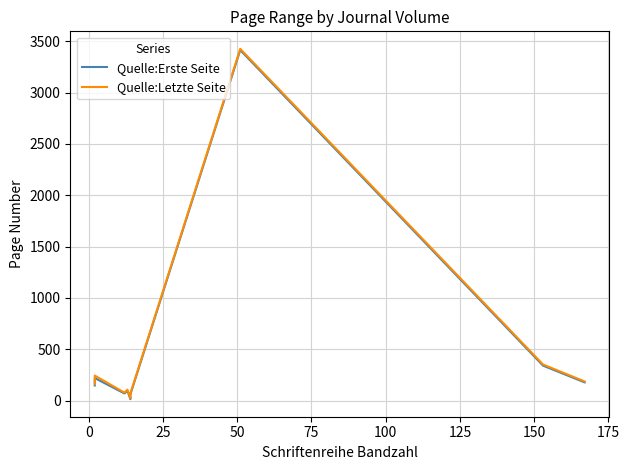

List the series in order of their overall mean, highest first.

Quelle:Letzte Seite, Quelle:Erste Seite